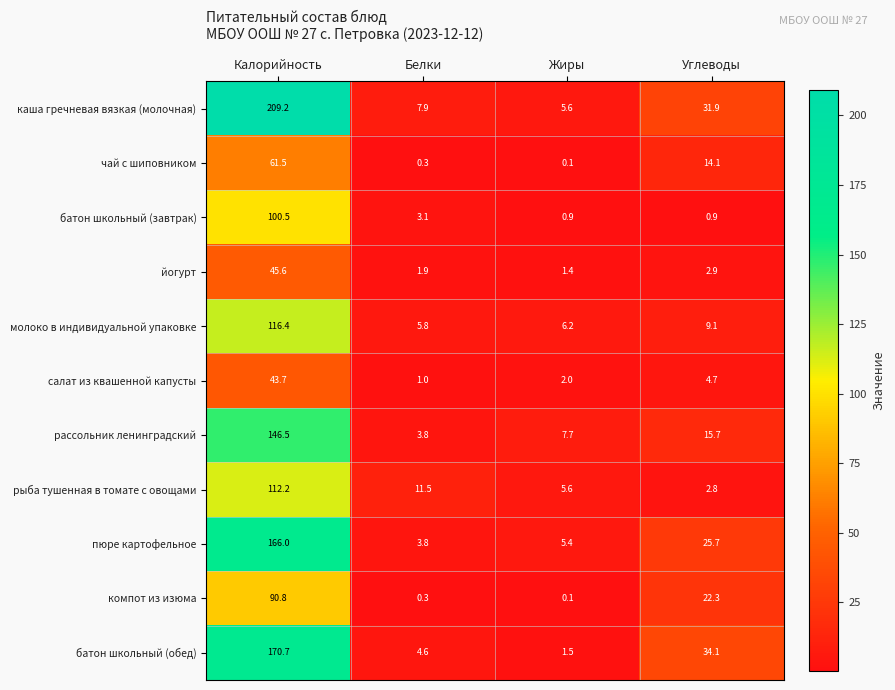

What is the sum of all рыба тушенная в томате с овощами values?

132.1